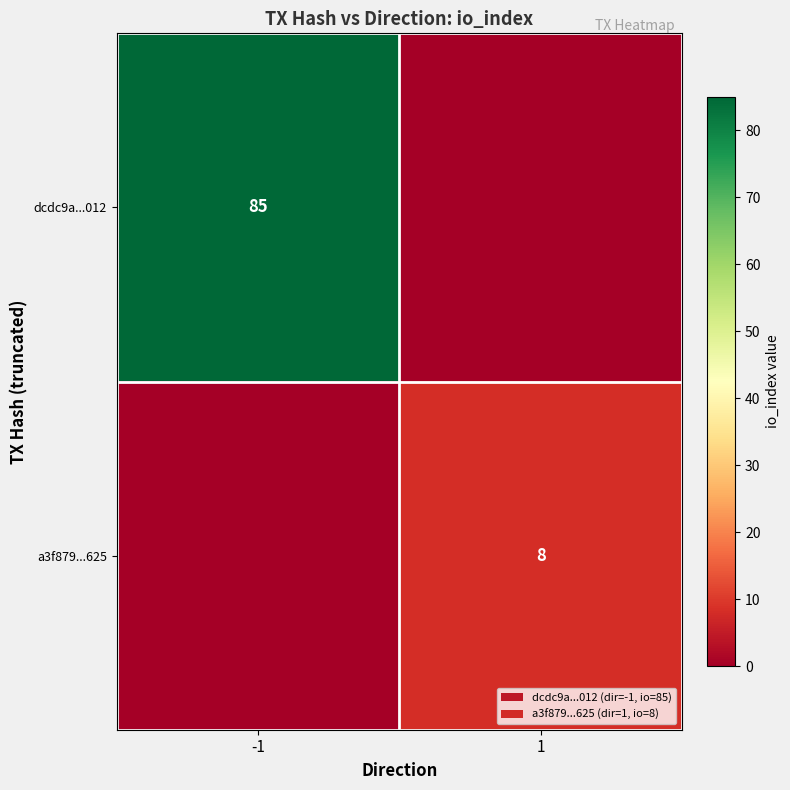

The dcdc9a...012 series shows 150 at -1. True or false?

False